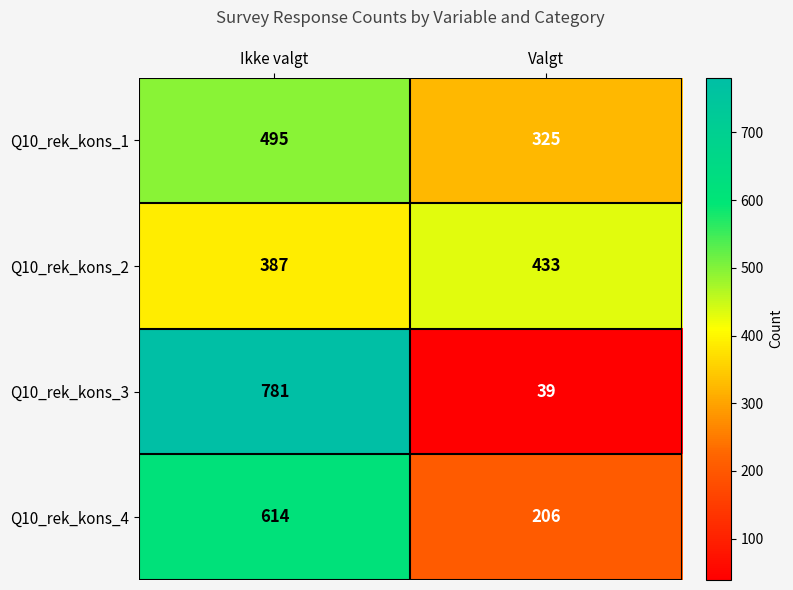

What is the average value of the Q10_rek_kons_3 series?

410